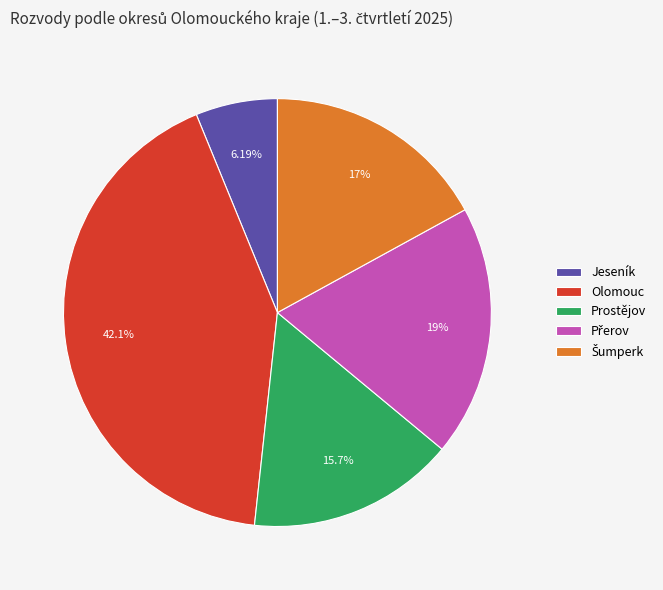

To the nearest percent, what portion does Jeseník represent?

6%